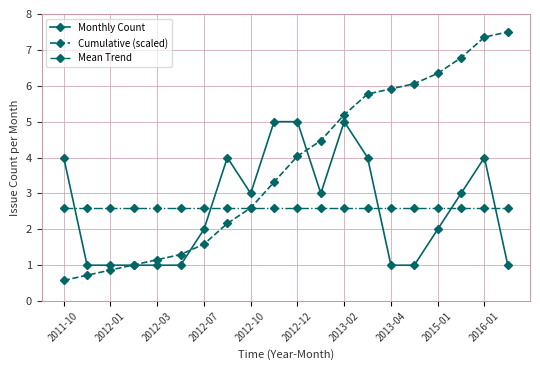

True or false: Cumulative (scaled) has more than 1 points higher than both neighbors.

False